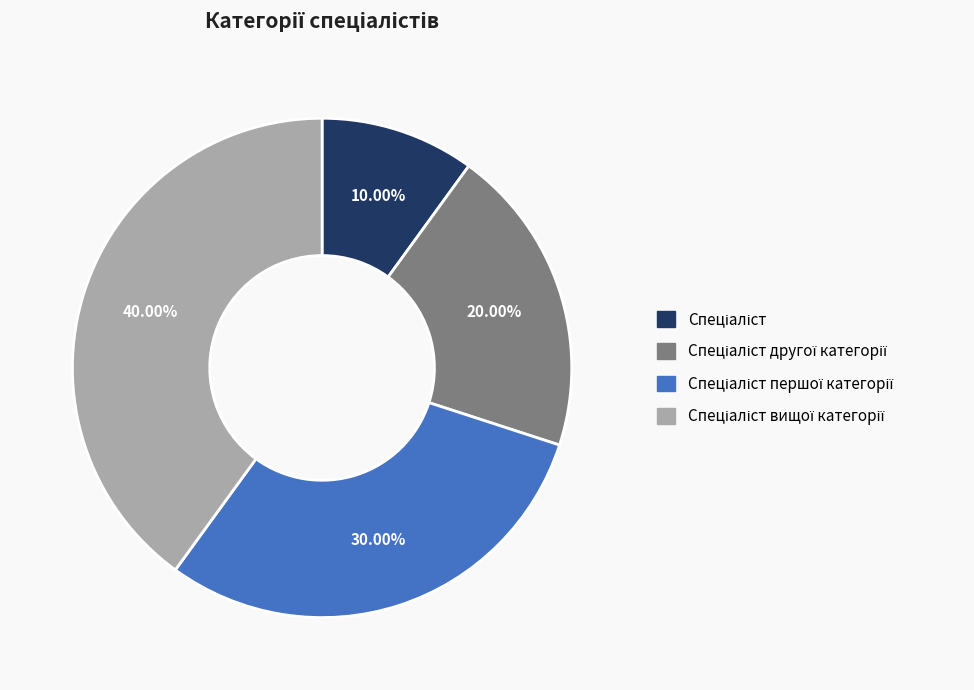

Is there any slice that represents more than half of the pie?

No